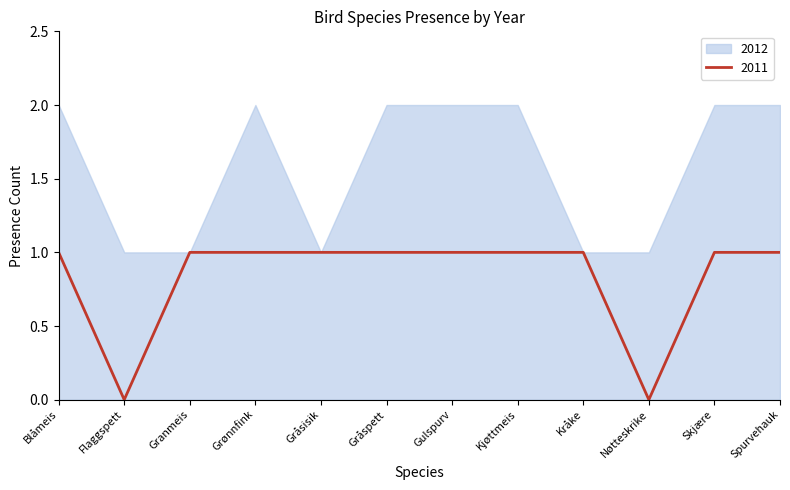

The value of 2011 at Gråsisik is 1. True or false?

True